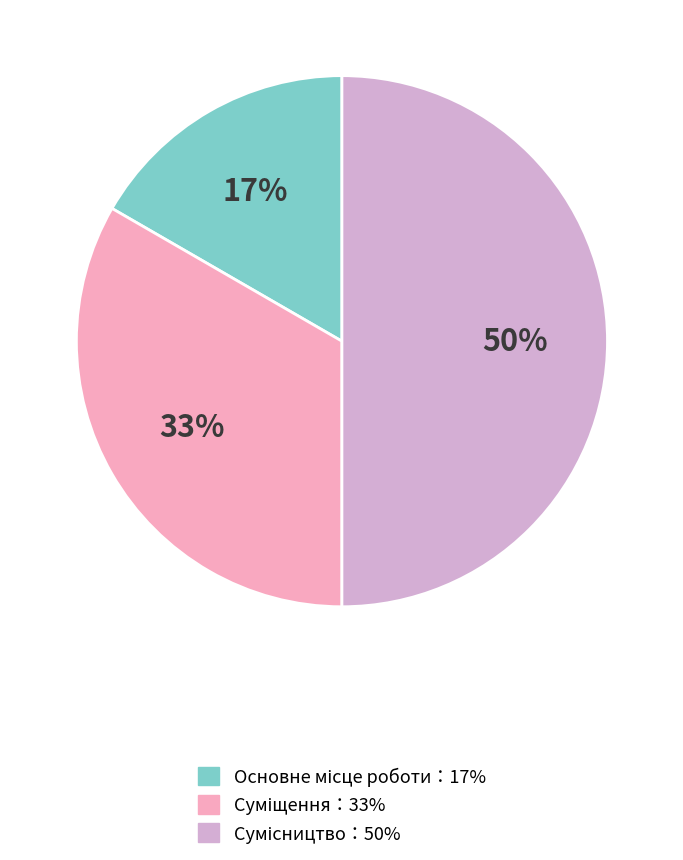

To the nearest percent, what is the average slice percentage?

33%